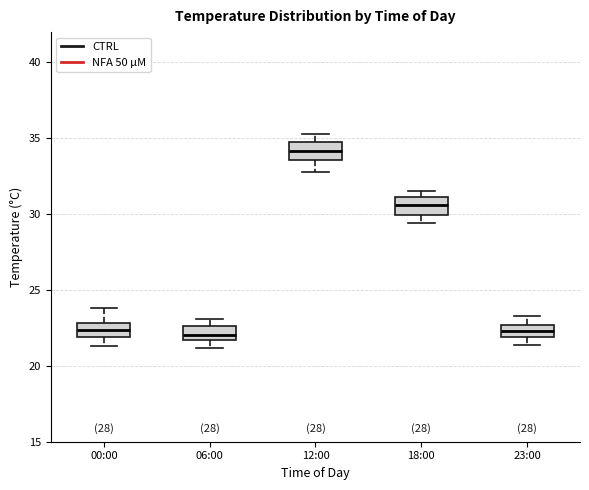

Reading left to right, transcribe this box plot: for each box, give where its median line is, the range the box spans, and where its two whiskers end, as read against the y-axis. The values are not printed on the chart, so give them approximately, as read against the axis.

00:00: median 22.5, box 22.0 to 23.0, whiskers 21.5 to 24.0
06:00: median 22.0, box 21.5 to 22.5, whiskers 21.0 to 23.0
12:00: median 34.0, box 33.5 to 34.5, whiskers 33.0 to 35.5
18:00: median 30.5, box 30.0 to 31.0, whiskers 29.5 to 31.5
23:00: median 22.5 (inside the box), box 22.0 to 22.5, whiskers 21.5 to 23.5